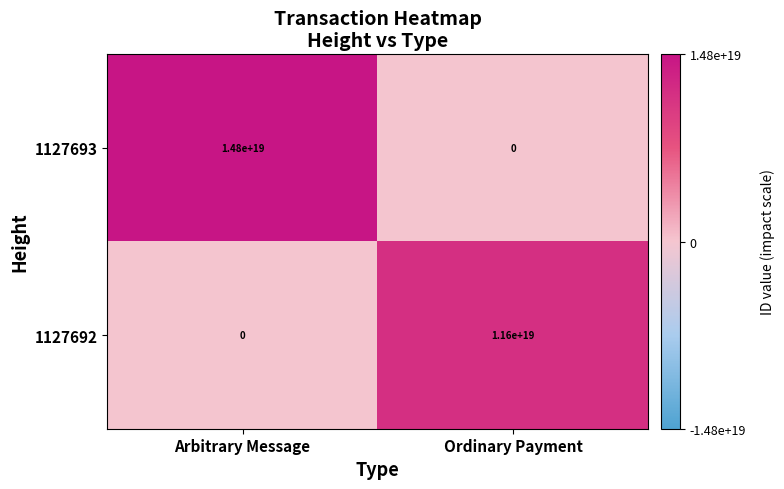

At Ordinary Payment, list the series in order from largest to smallest.

1127692, 1127693